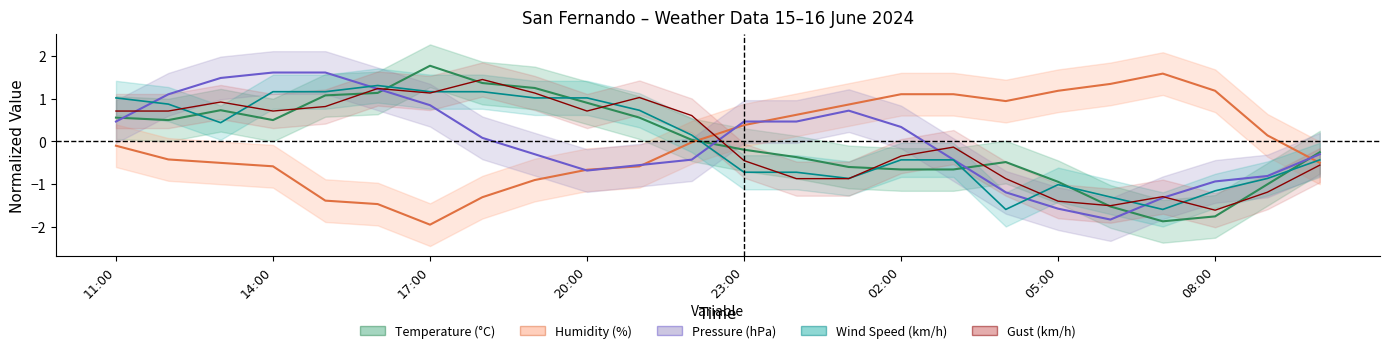

What is the difference between the highest and lowest values at 00:00?

1.5